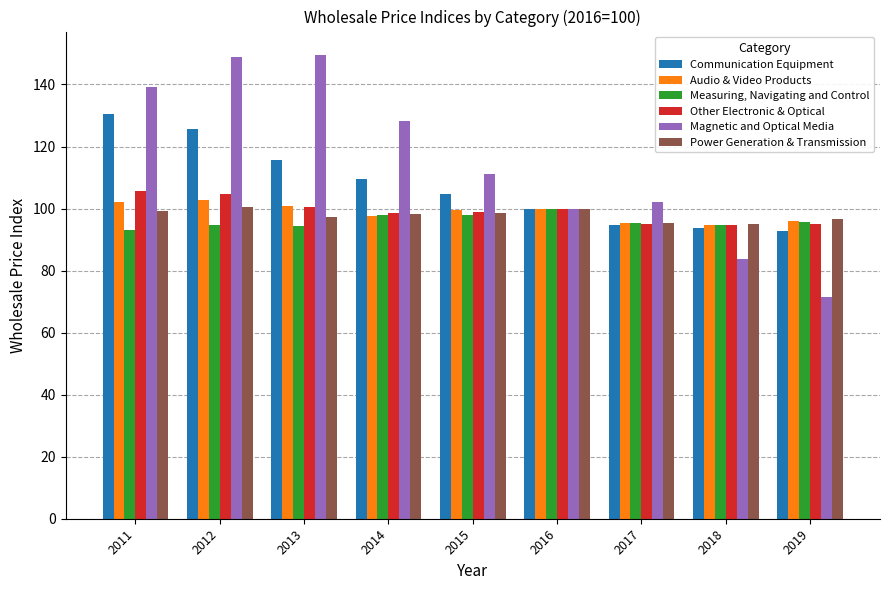

What is the greatest value displayed?

149.6